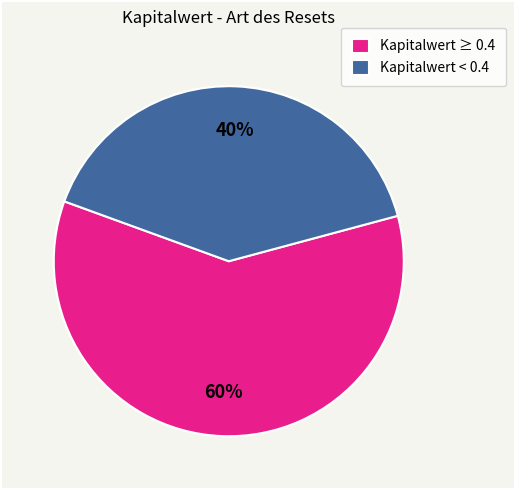

To the nearest percent, what is the average slice percentage?

50%